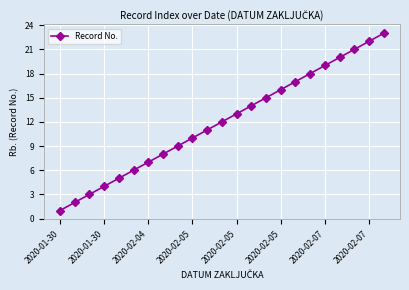

What is the greatest value displayed?

23